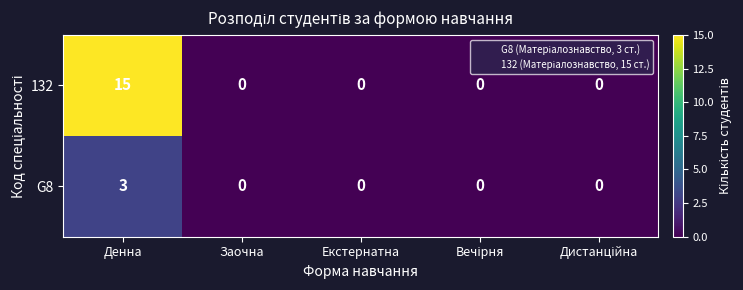

Rank the series by their average value, from lowest to highest.

G8, 132